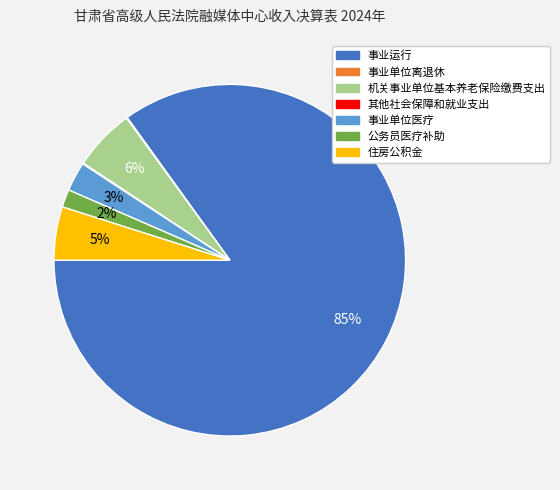

To the nearest percent, what is the average slice percentage?

14%